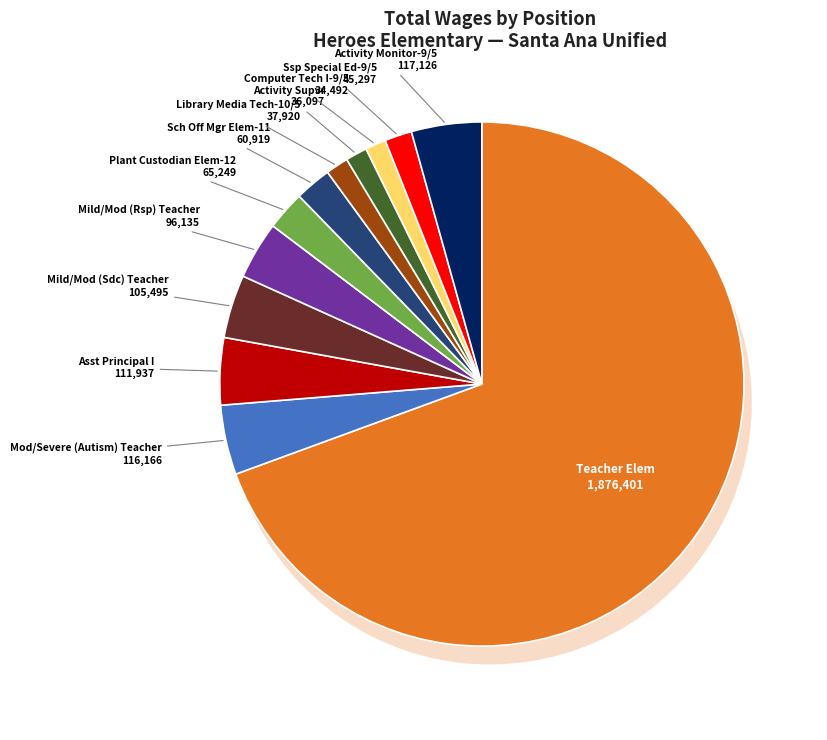

Rank the categories by value from highest to lowest.

Teacher Elem, Activity Monitor-9/5, Mod/Severe (Autism) Teacher, Asst Principal I, Mild/Mod (Sdc) Teacher, Mild/Mod (Rsp) Teacher, Plant Custodian Elem-12, Sch Off Mgr Elem-11, Ssp Special Ed-9/5, Library Media Tech-10/5, Activity Supvr, Computer Tech I-9/5